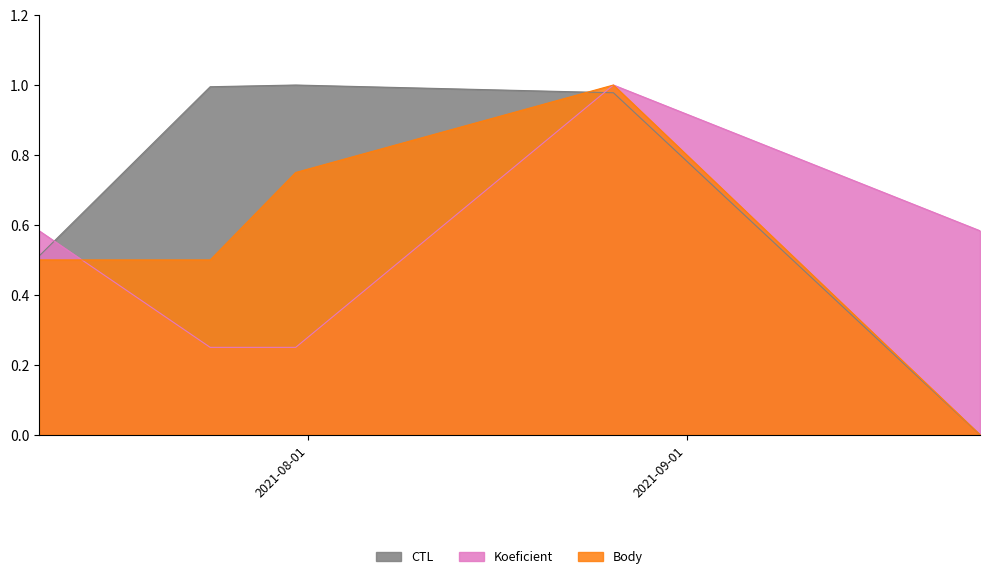

What is the label of the 3rd point from the left?

2021-07-31